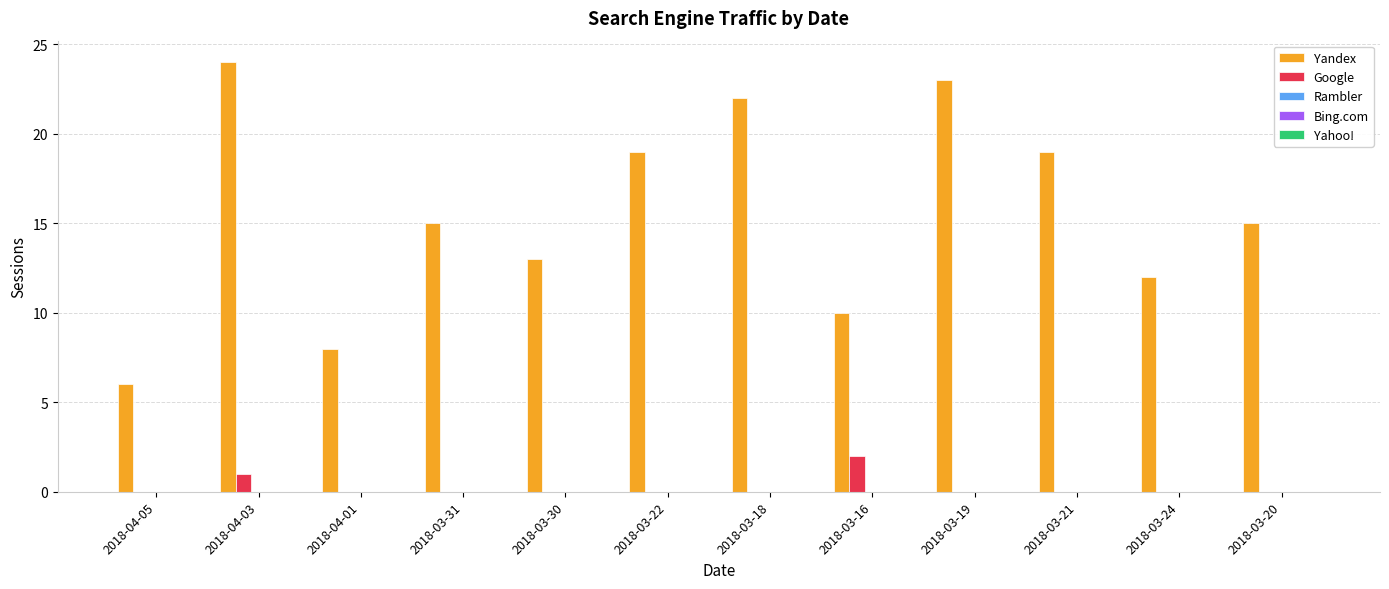

Which category has the highest value in the Yandex series?

2018-04-03